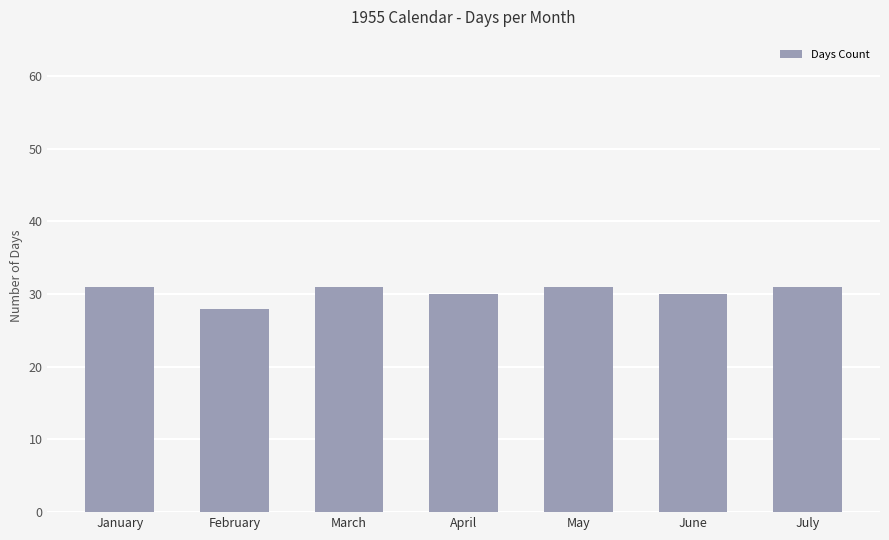

How many values are below 31?

3